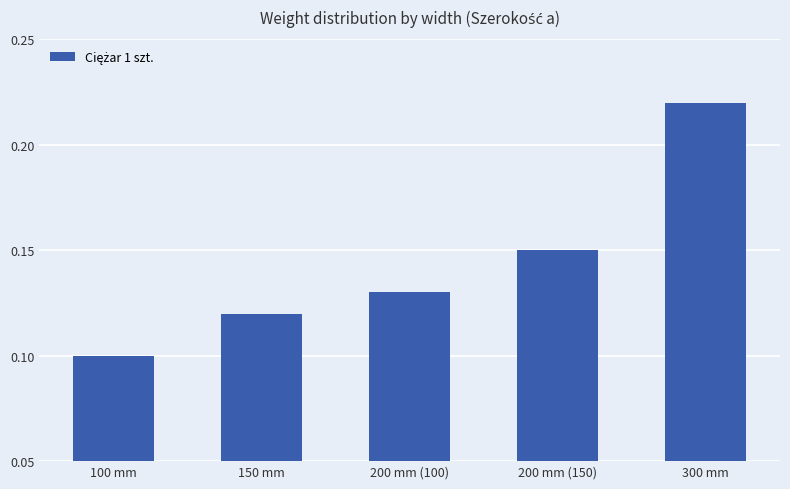

Are the bars horizontal?

No